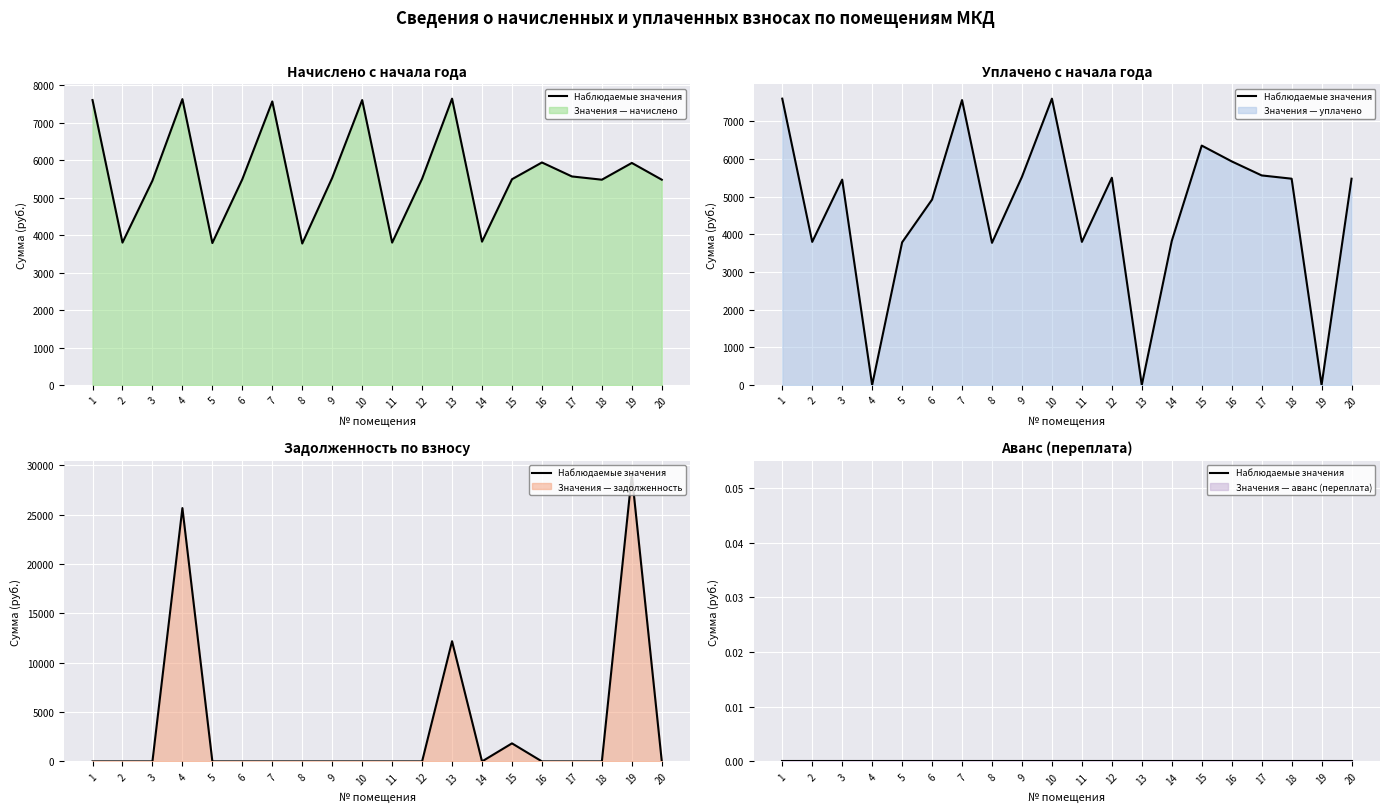

Where is уплачено nearest to the value 3800?

2